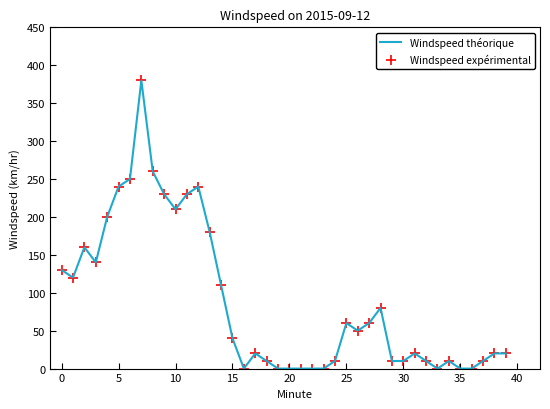

What is the greatest value displayed?

380.0